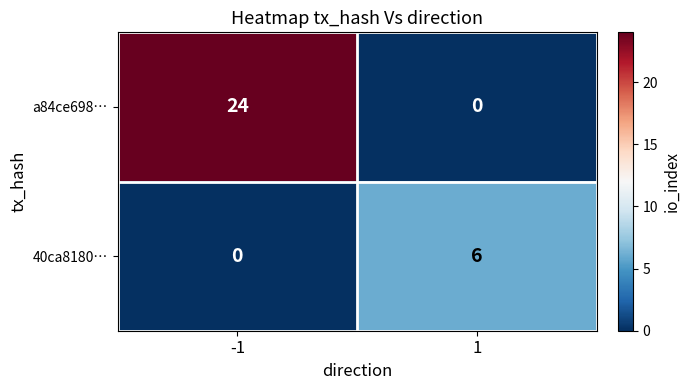

Reading right to left, list all the values displayed in this chart.

a84ce698…: 0	24
40ca8180…: 6	0